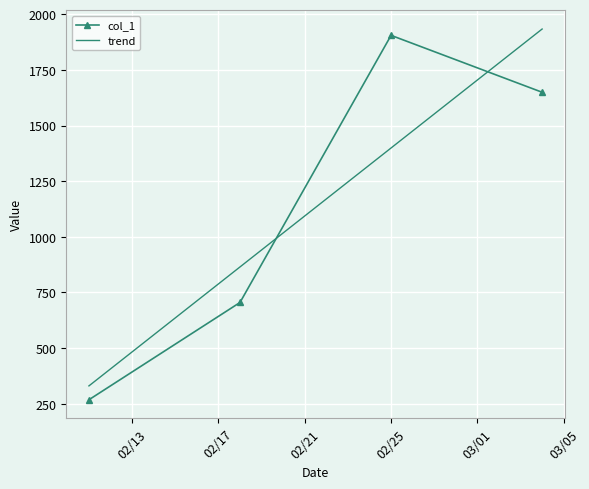

How many interior local peaks does the col_1 series have?

1